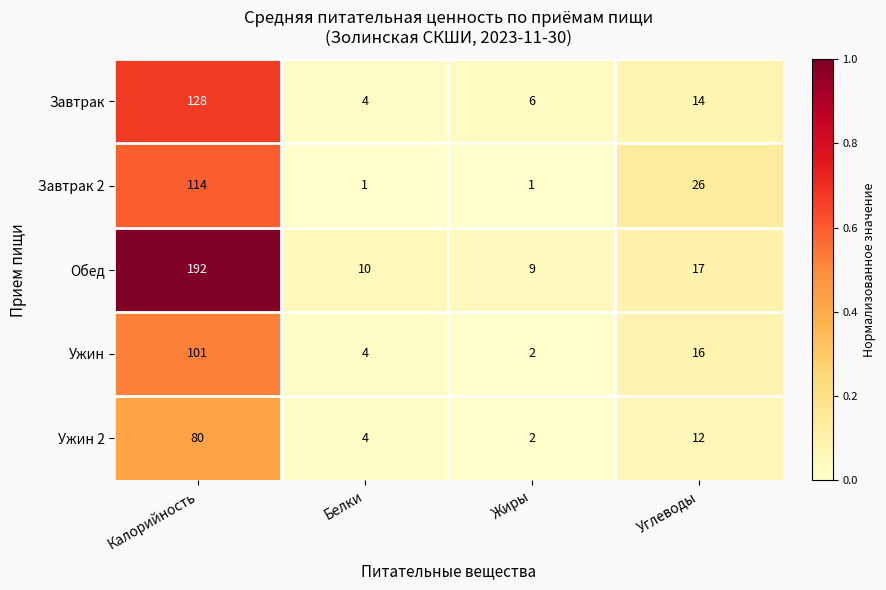

What is the difference between the maximum and minimum values in the Обед series?

183